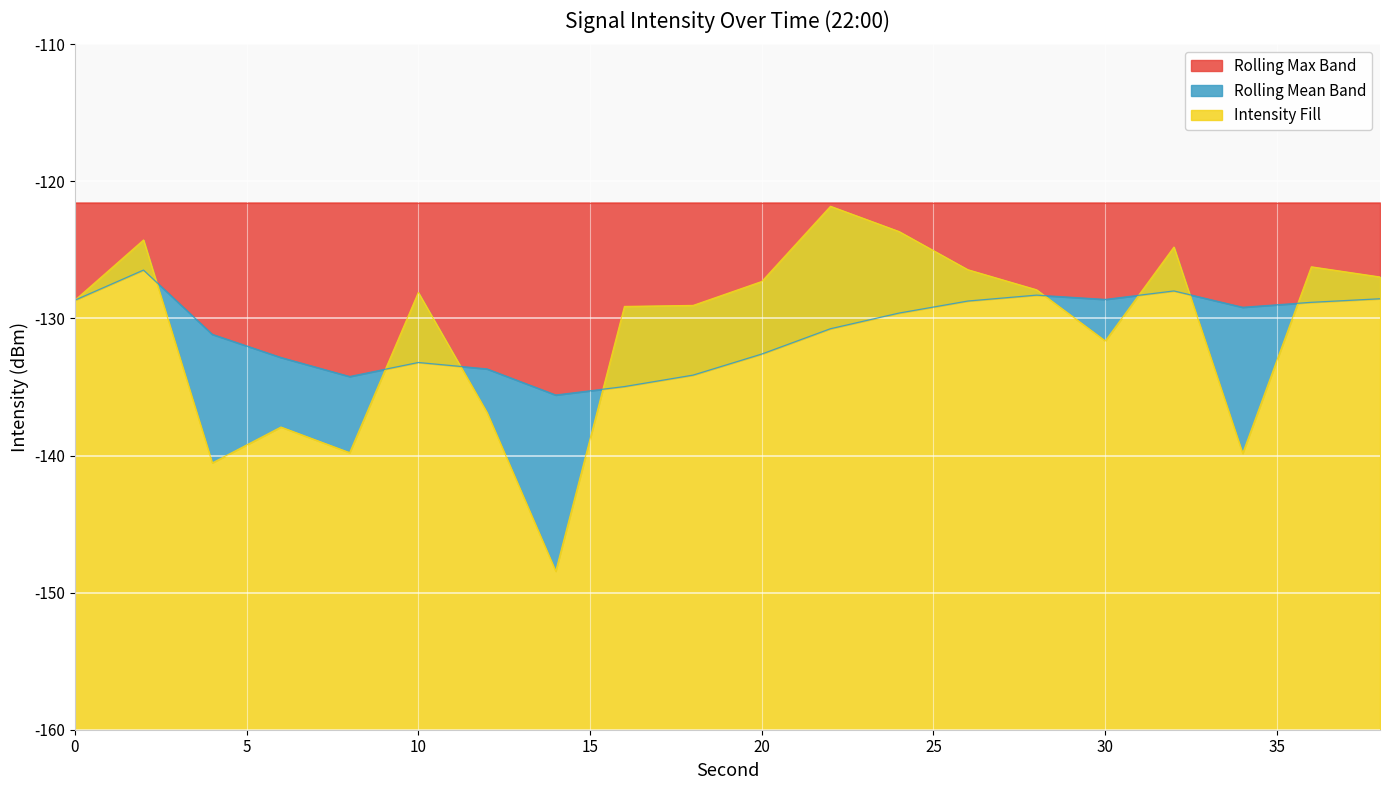

Rank the categories by intensity(dBm) value from highest to lowest.

22, 24, 2, 32, 36, 26, 38, 20, 28, 10, 0, 18, 16, 30, 12, 6, 8, 34, 4, 14